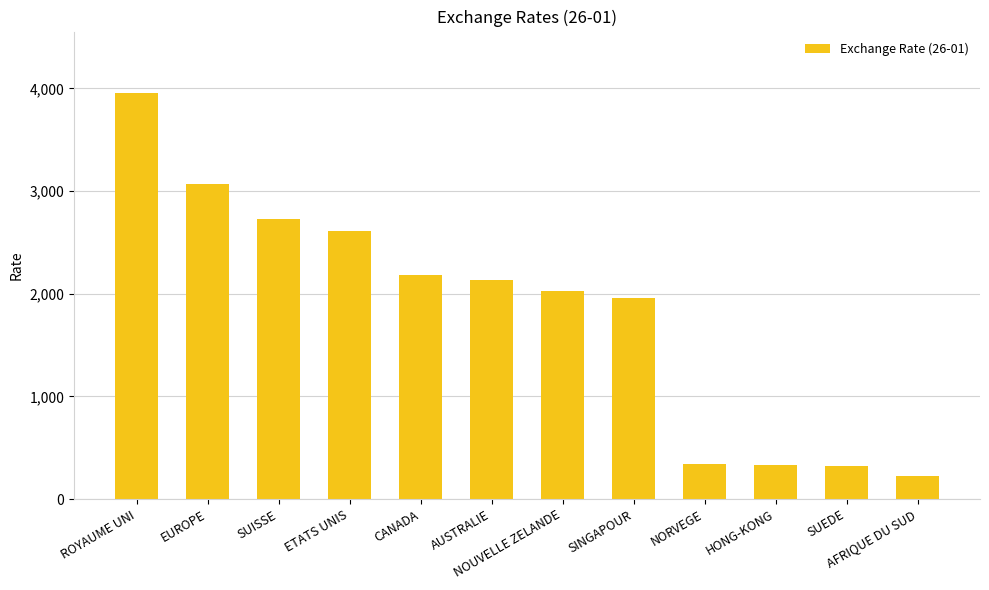

What is the ratio of the value at NOUVELLE ZELANDE to the value at HONG-KONG?

6.0